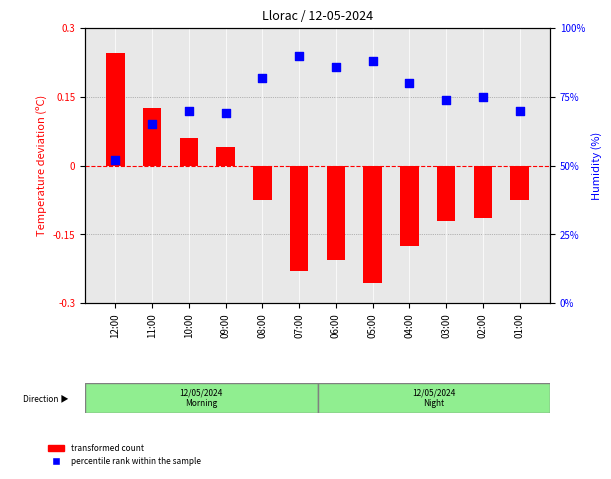

What is the total value across all series at 10:00?

71.2